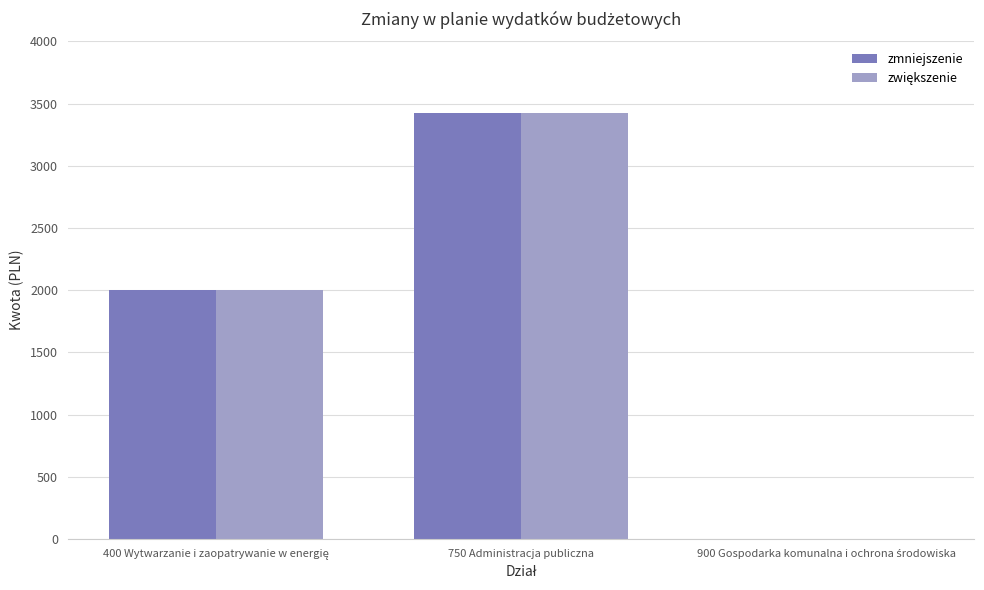

How many distinct data groups are displayed?

2